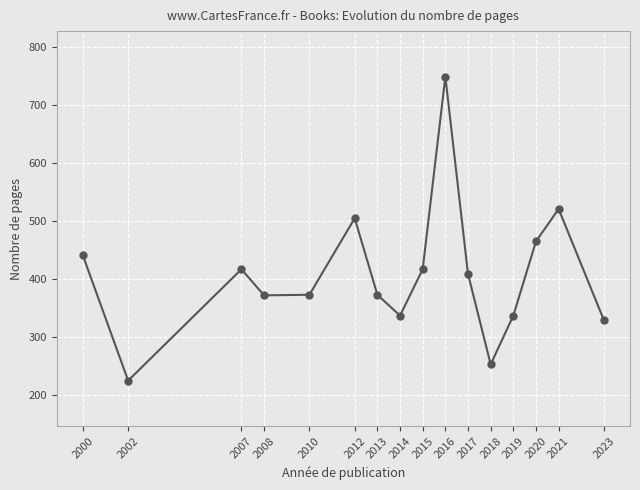

What is the change in value from 2008 to 2018?

-119